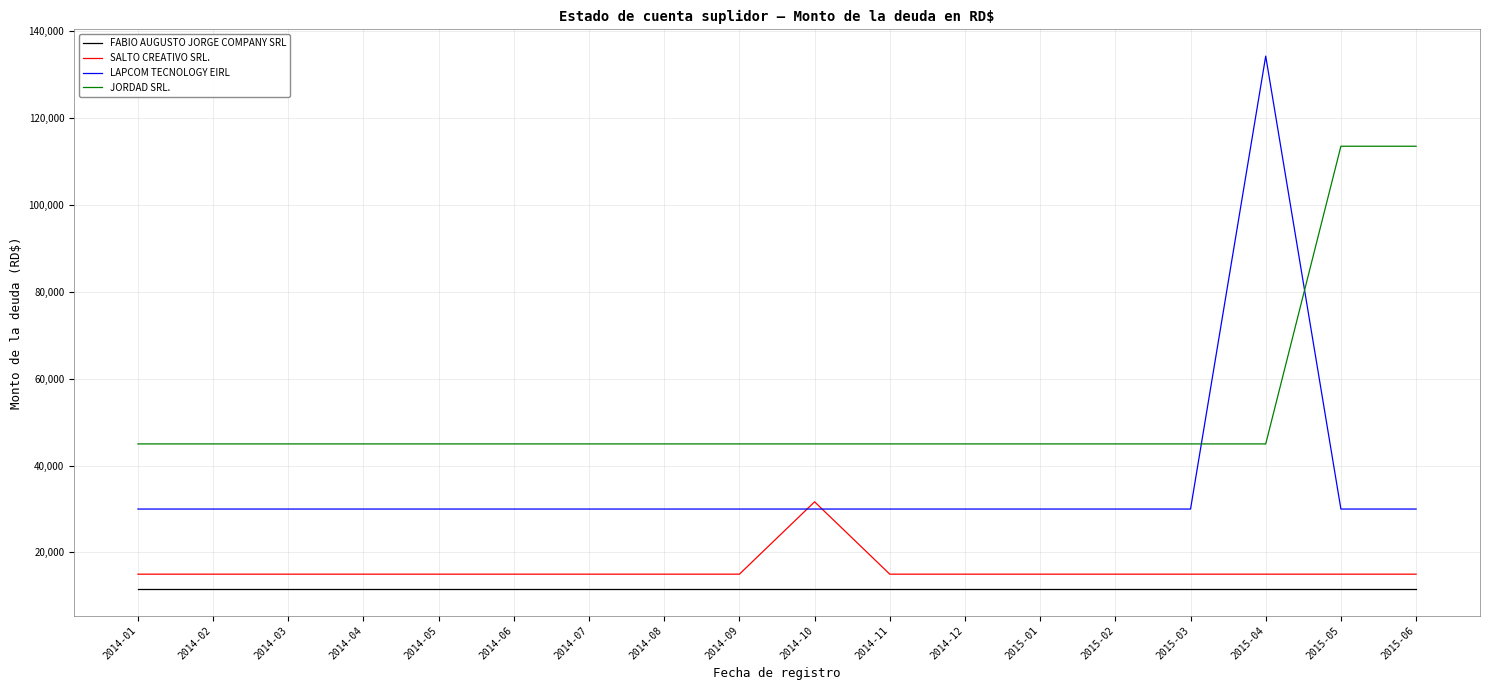

Which series has the largest total across all categories?

JORDAD SRL.